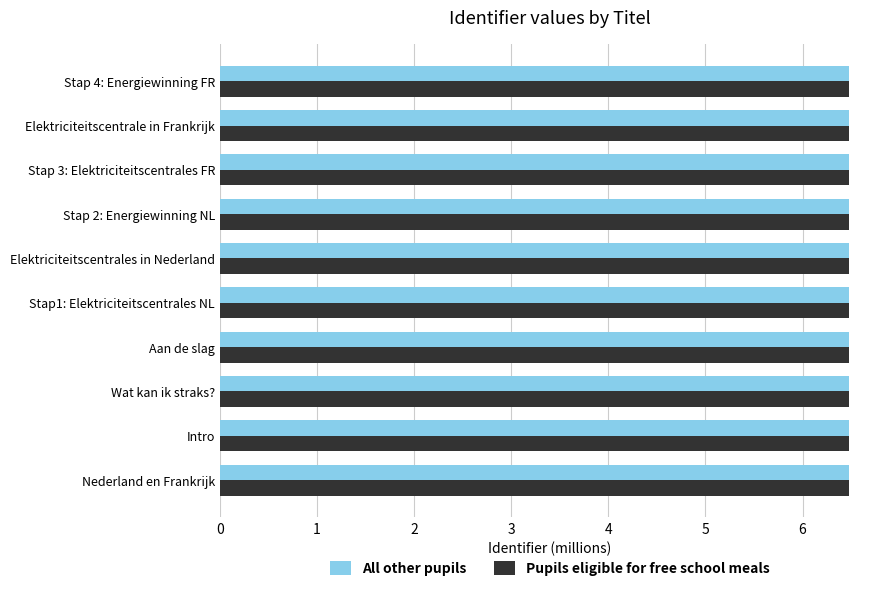

What is the minimum value for All other pupils?

6.5